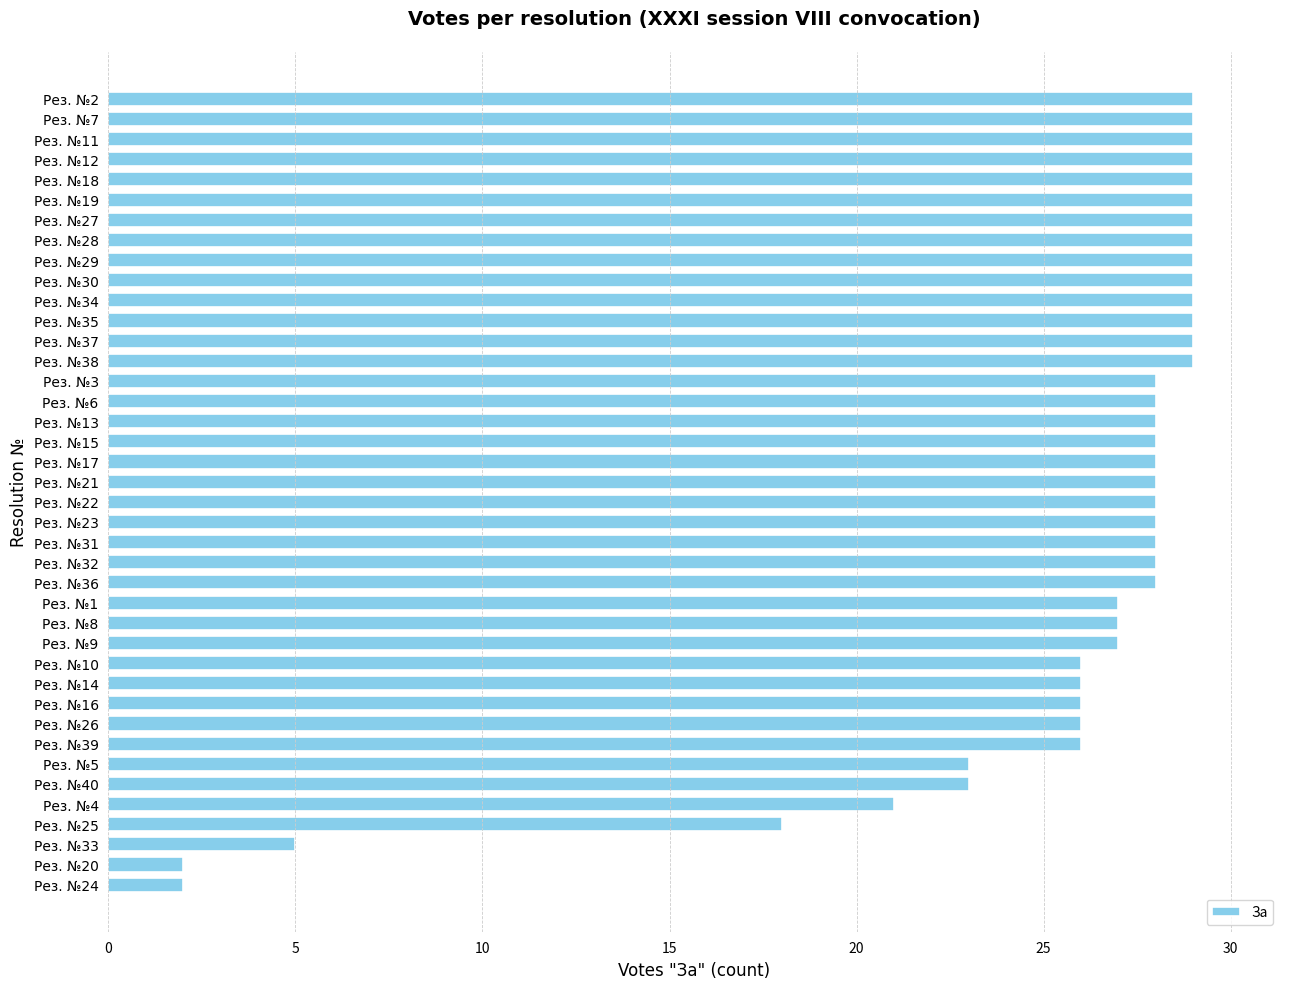

How many bars are there in total?

40